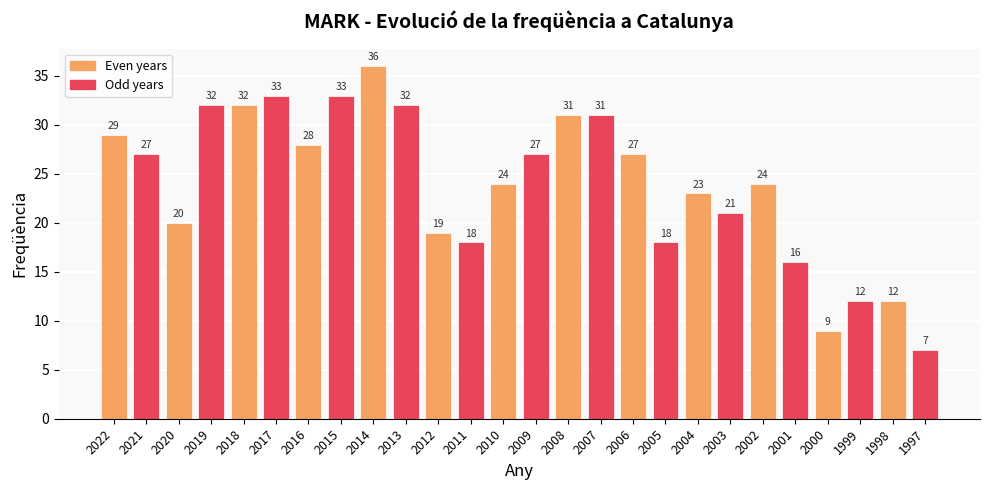

Is it true that the value at 2000 is 9?

True